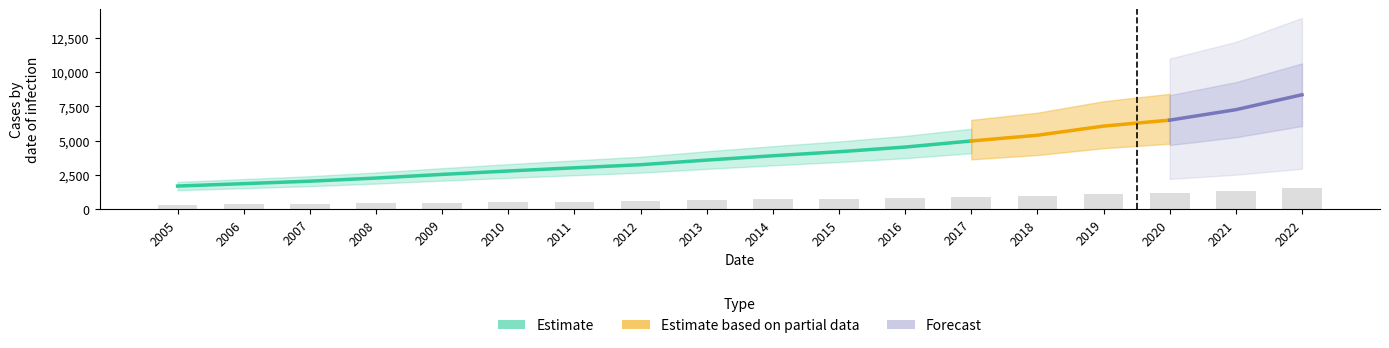

The chart shows a value of 1308.0 at 2016. True or false?

False